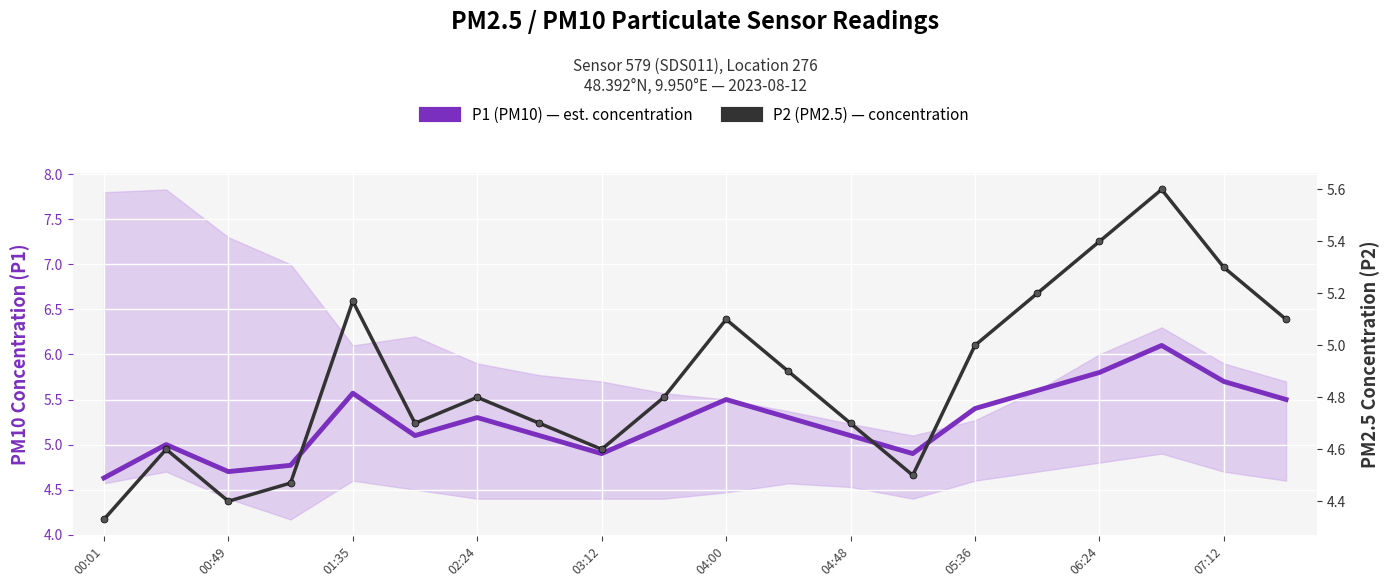

Which series has the largest total across all categories?

P1 (PM10) — est. concentration